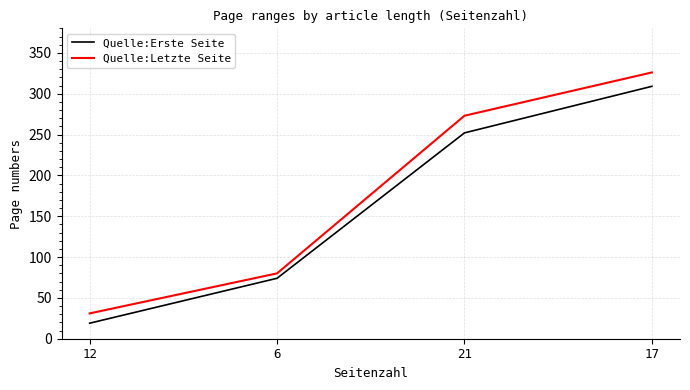

How many values in the Quelle:Letzte Seite series are below 273?

2